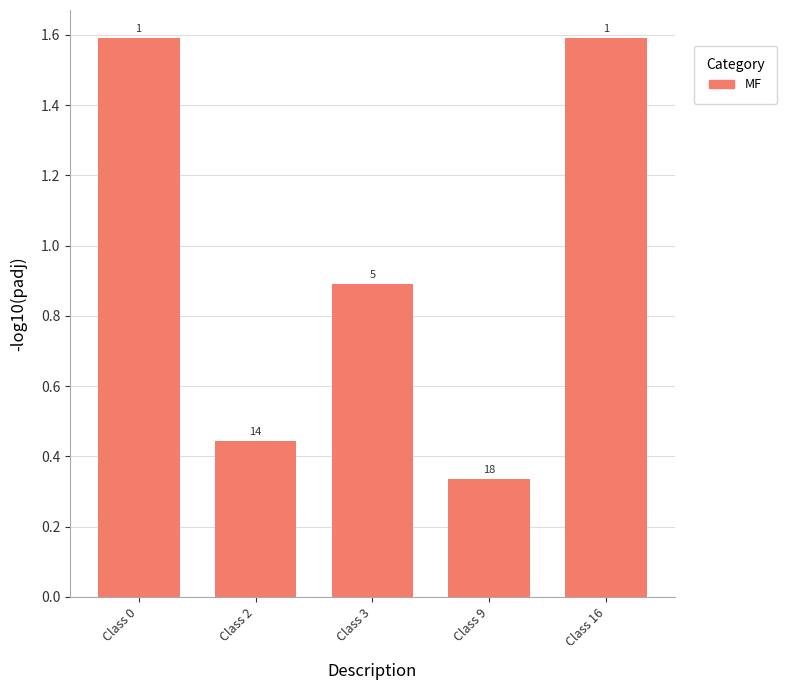

List the labels in order of value, smallest first.

Class 9, Class 2, Class 3, Class 0, Class 16